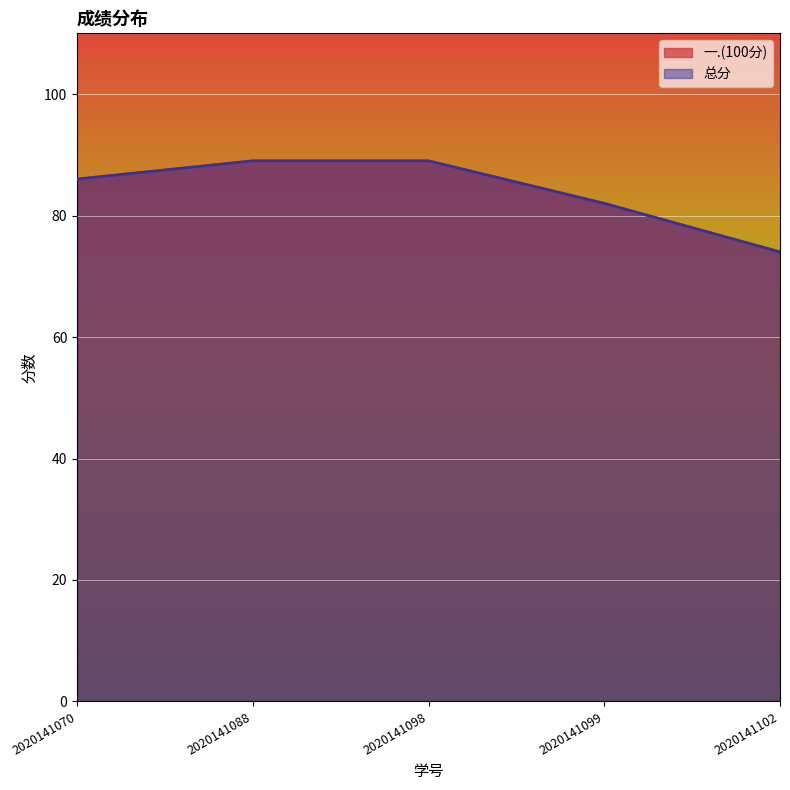

Which category has the highest value in the 总分 series?

2020141088